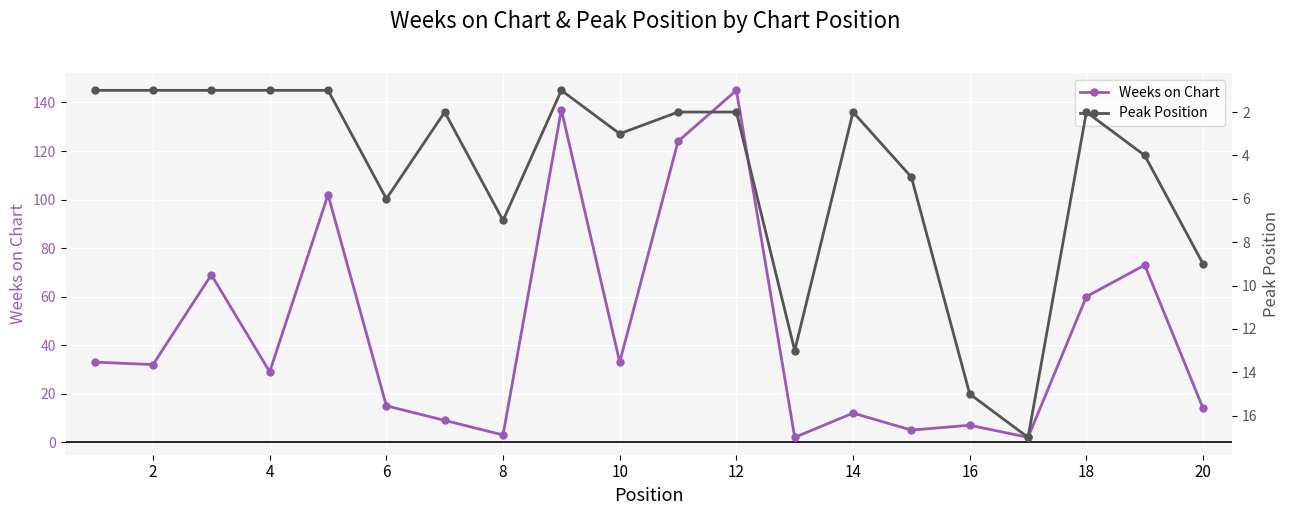

Which category has the highest value in the Weeks on Chart series?

12